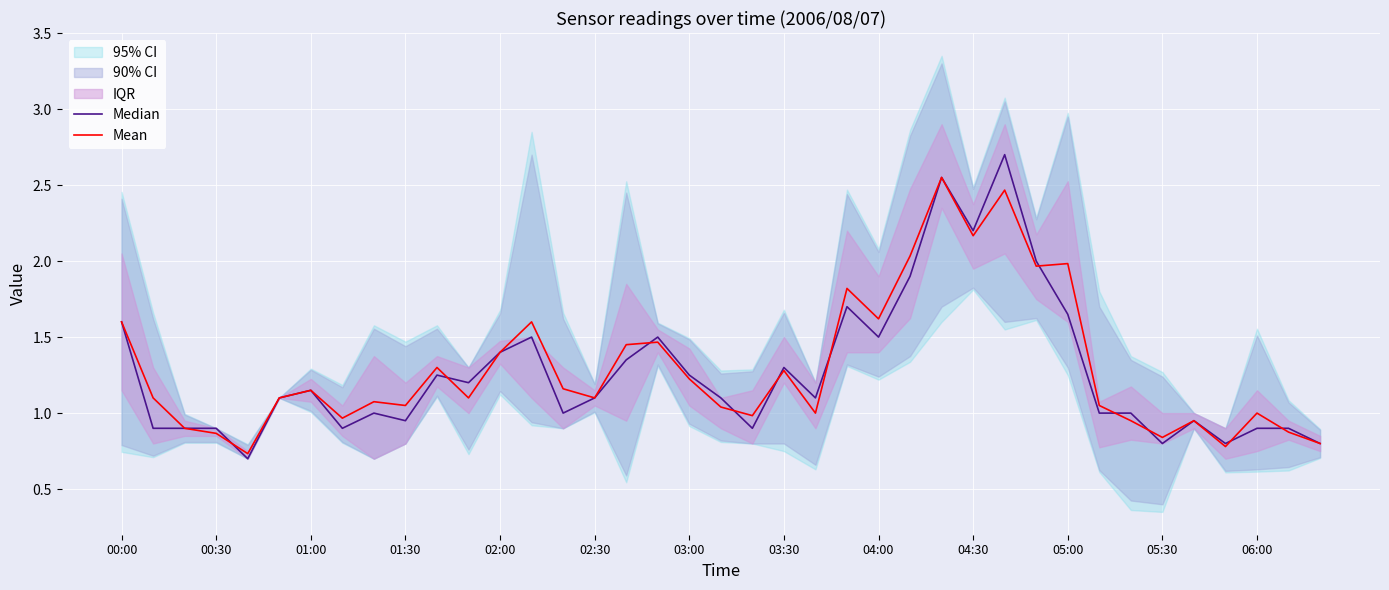

Does the chart display data point markers on the line(s)?

No